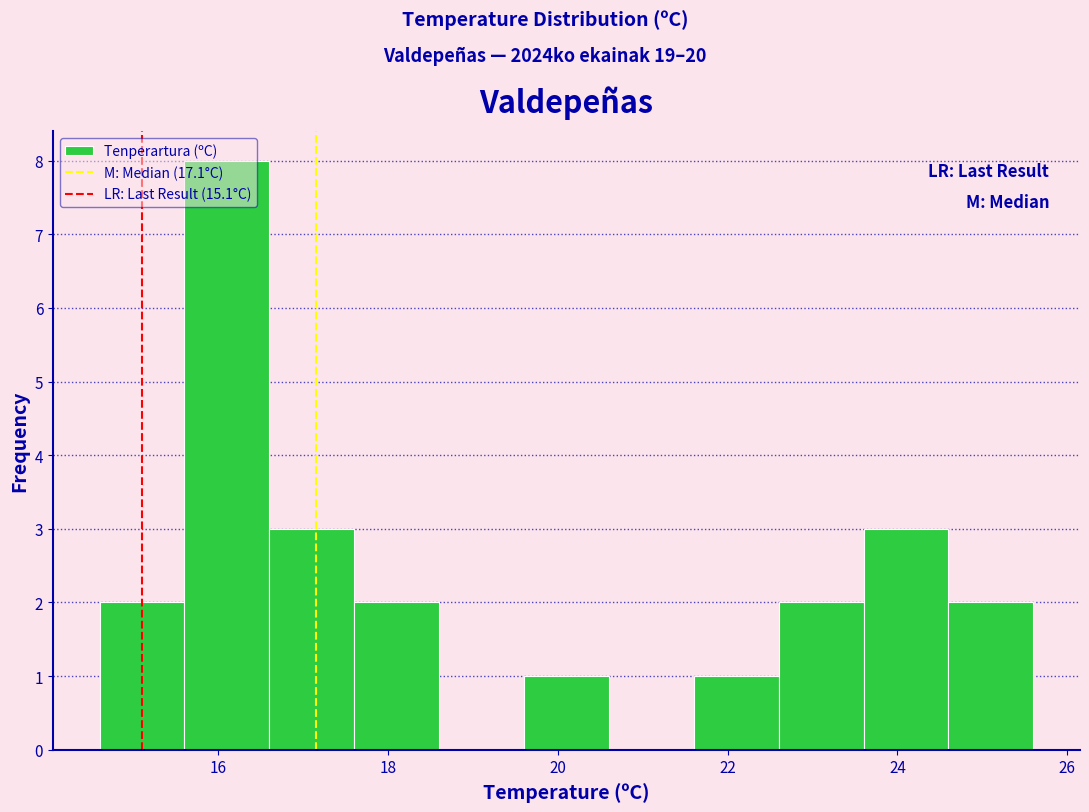

What is the height of the bar covering 23.6 to 24.6 on the x-axis? The values are not printed on the chart, so give them approximately, as read against the axis.

3